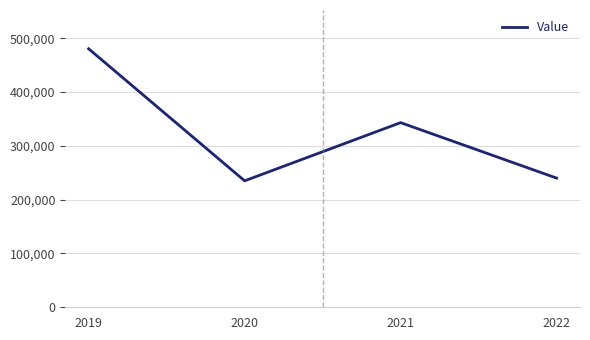

What is the change in value from 2019 to 2020?

-245332